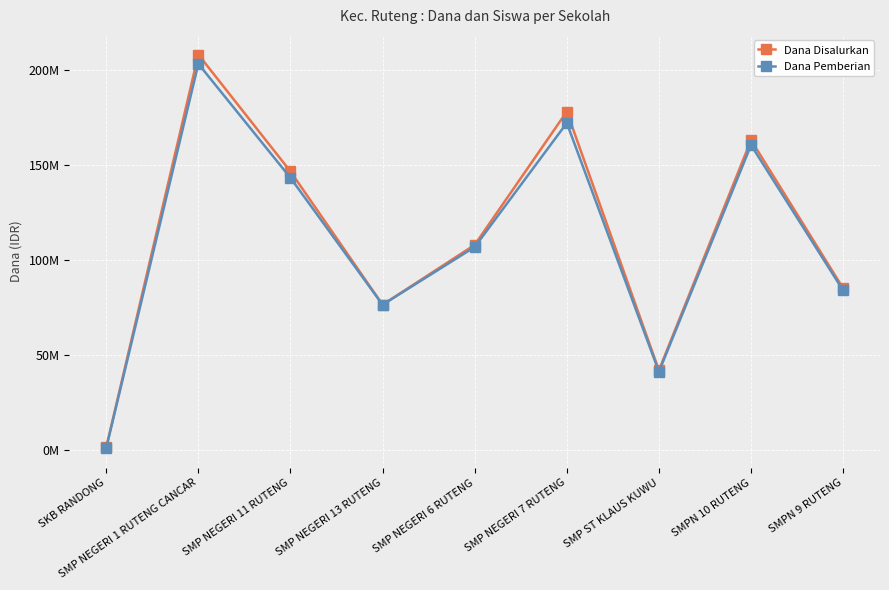

True or false: Dana Disalurkan and Dana Pemberian intersect in this chart.

False